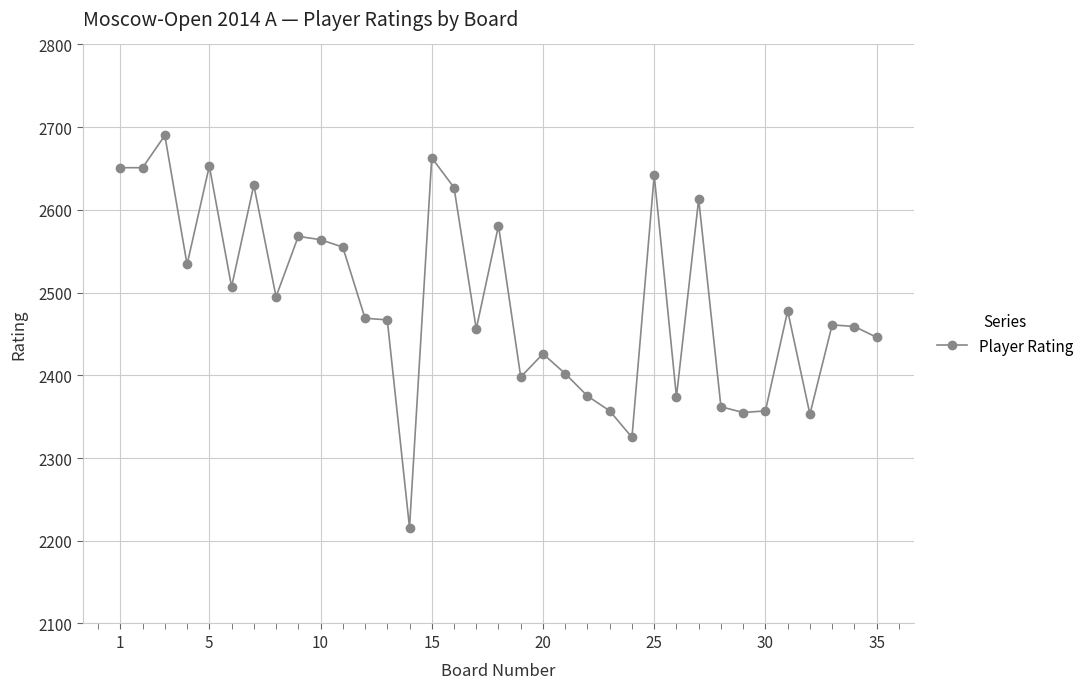

What is the value of the 35th point from the left?

2446